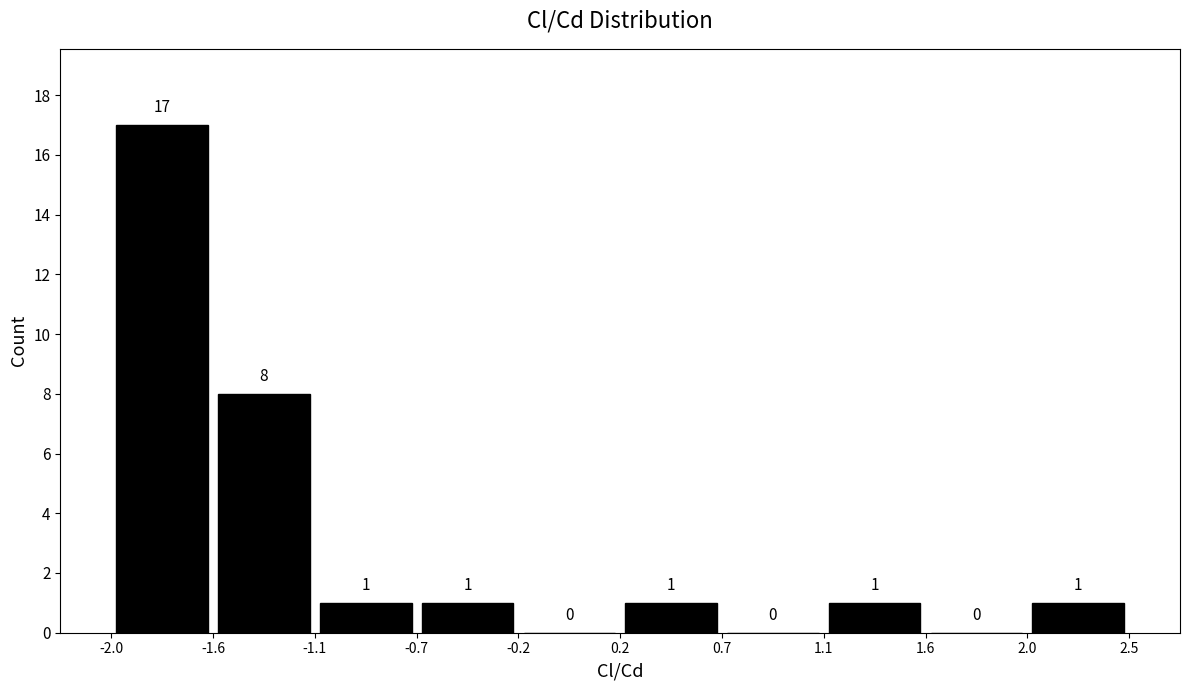

Reading left to right, transcribe this chart: for each bar, give the range it covers on the x-axis and its height.

-2.0 to -1.6: 17
-1.6 to -1.1: 8
-1.1 to -0.7: 1
-0.7 to -0.2: 1
-0.2 to 0.2: 0
0.2 to 0.7: 1
0.7 to 1.1: 0
1.1 to 1.6: 1
1.6 to 2.0: 0
2.0 to 2.5: 1